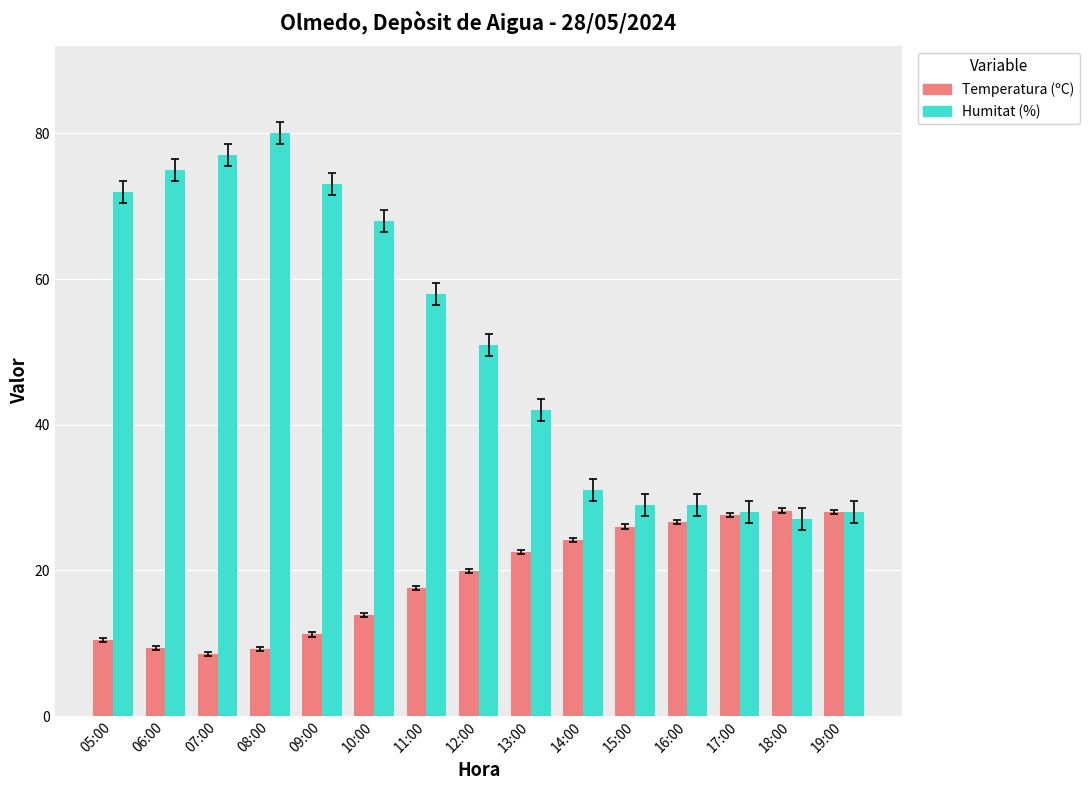

Which series changed the most between 09:00 and 14:00?

Humitat (%)